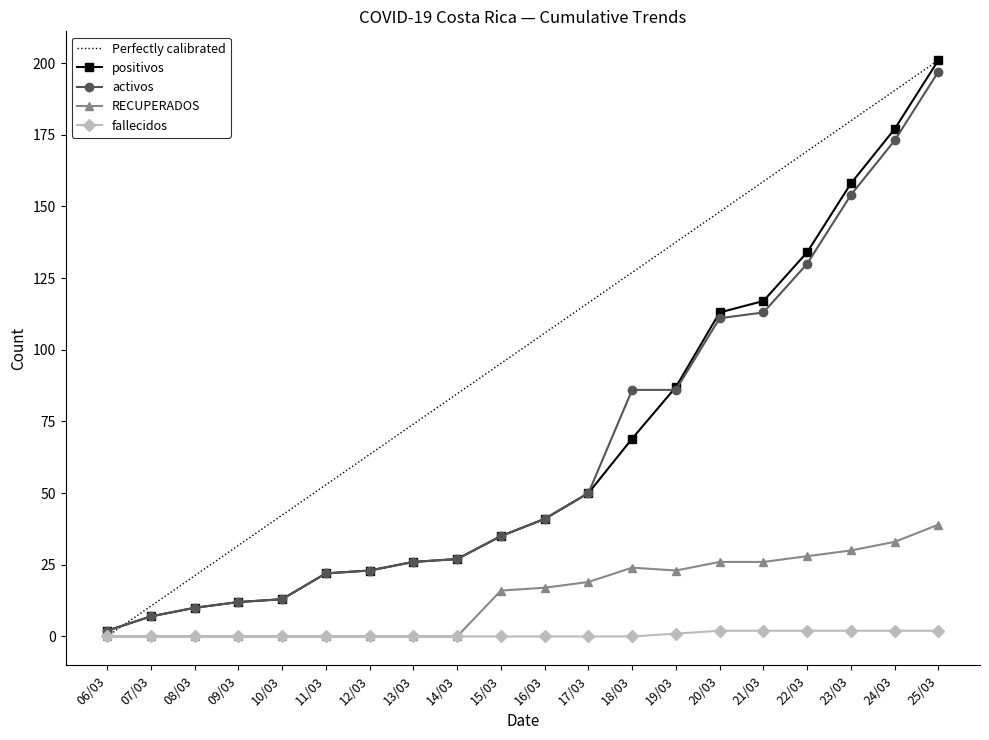

True or false: activos and RECUPERADOS cross at least once.

False